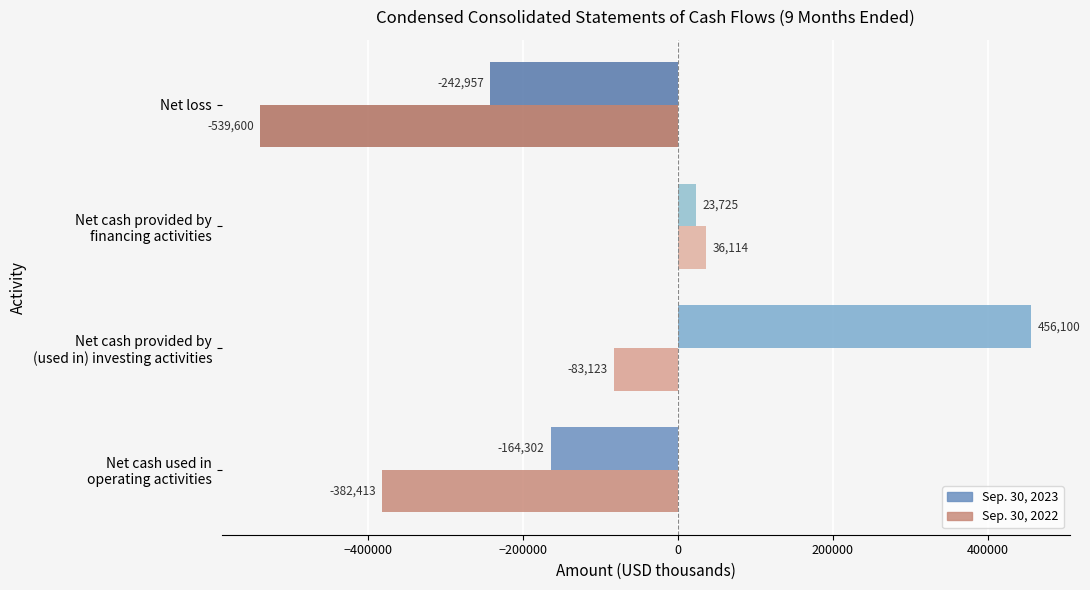

What is the greatest value displayed?

456100